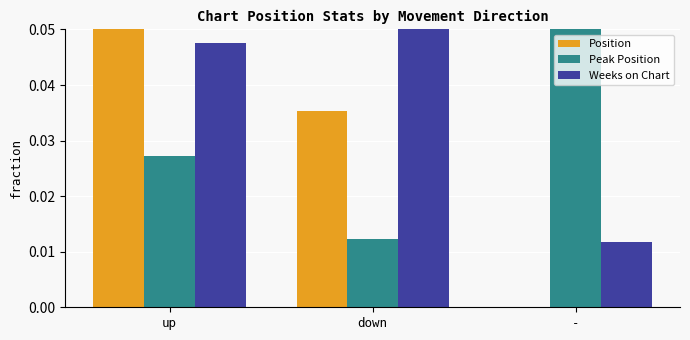

Reading left to right, transcribe all the data shown in this chart.

Position: 0.1	0.0	0.0
Peak Position: 0.0	0.0	0.1
Weeks on Chart: 0.0	0.1	0.0